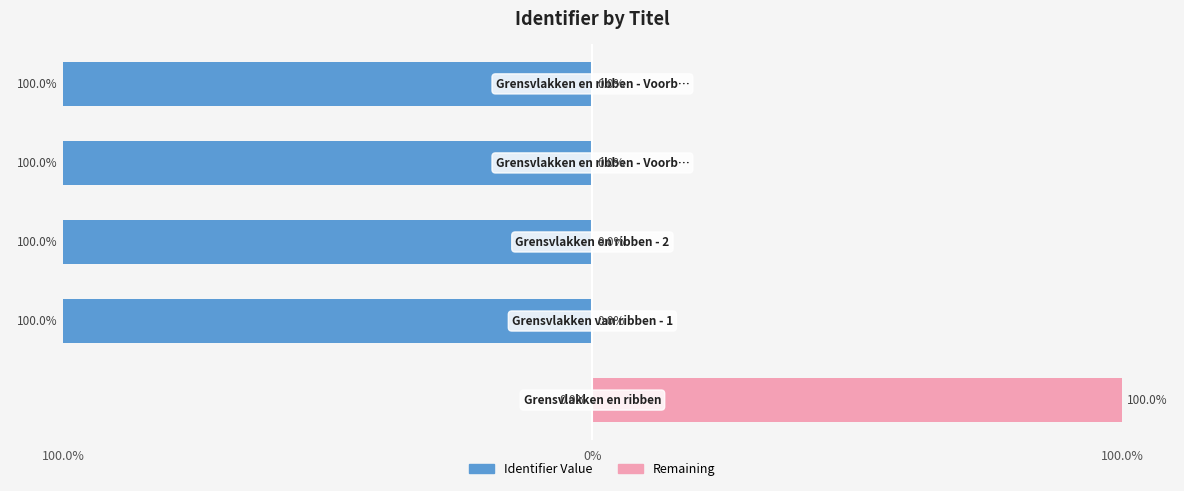

Reading left to right, what are all the values shown in this chart?

Identifier Value: 0.0	-100.0	-100.0	-100.0	-100.0
Remaining: 100.0	0.0	0.0	0.0	0.0